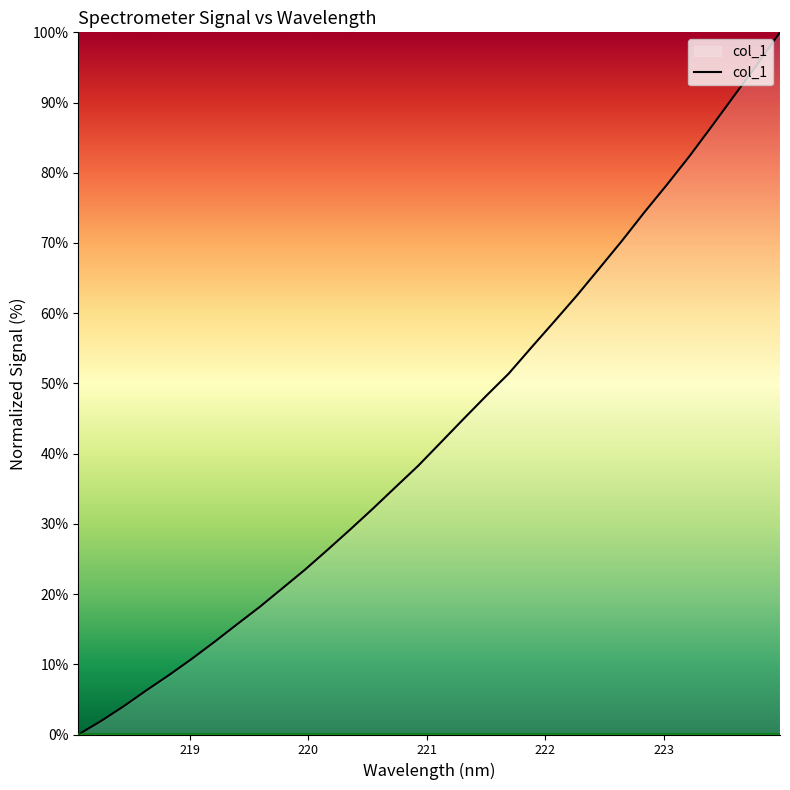

What is the sum of all values?

1391.4